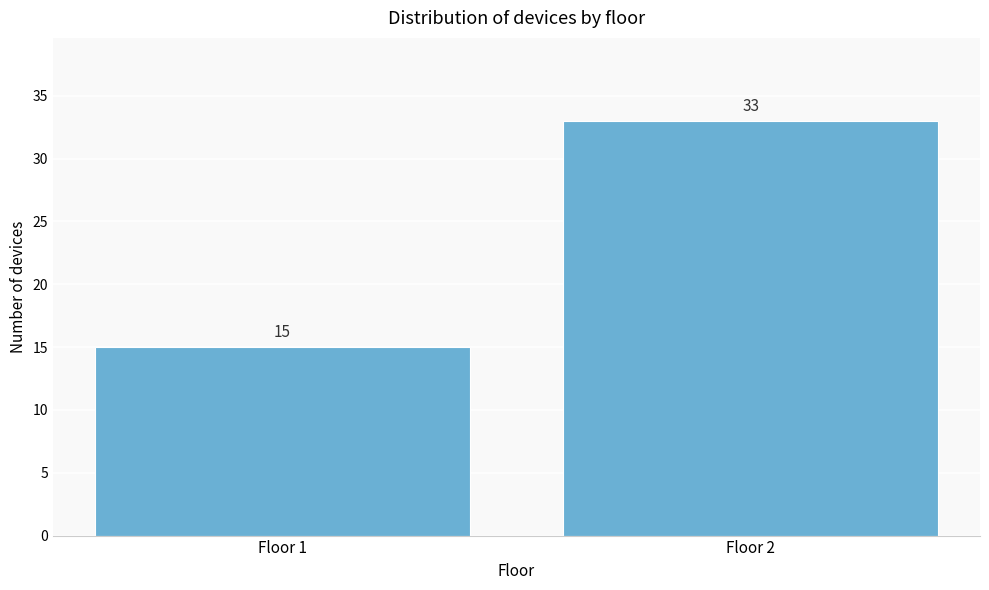

Reading left to right, extract all data points from this chart.

15	33